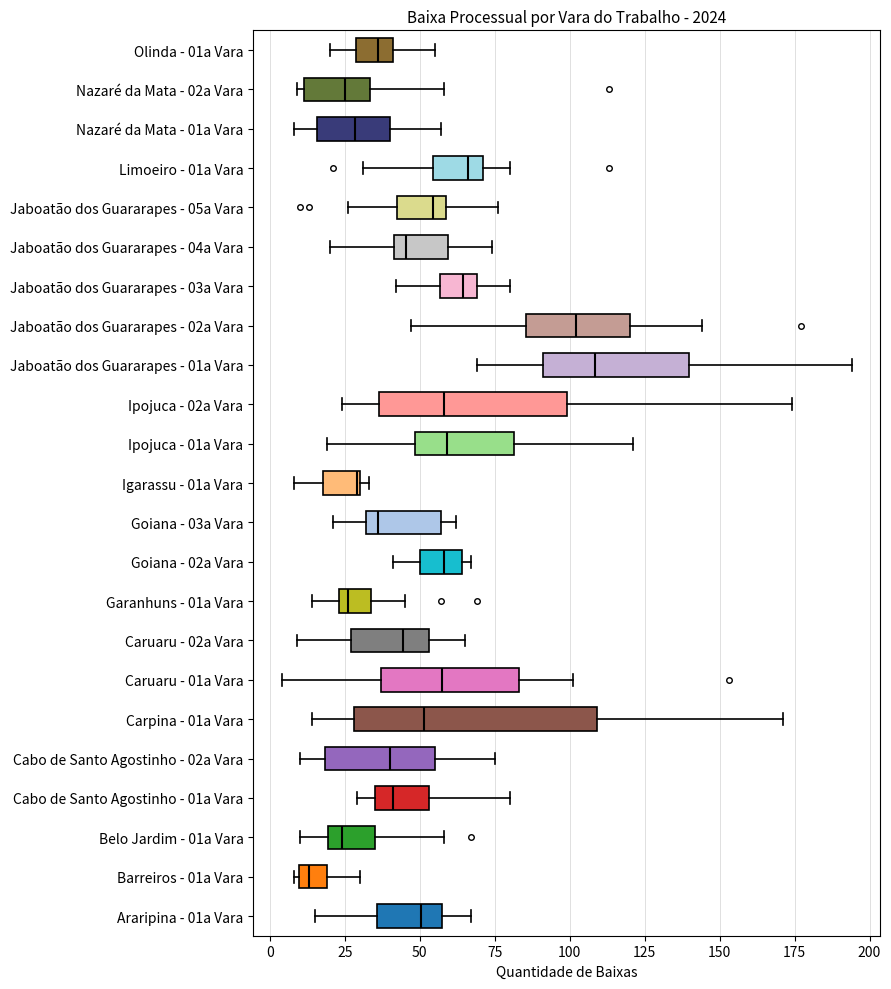

Which box's median line is the furthest to the left?

Barreiros - 01a Vara